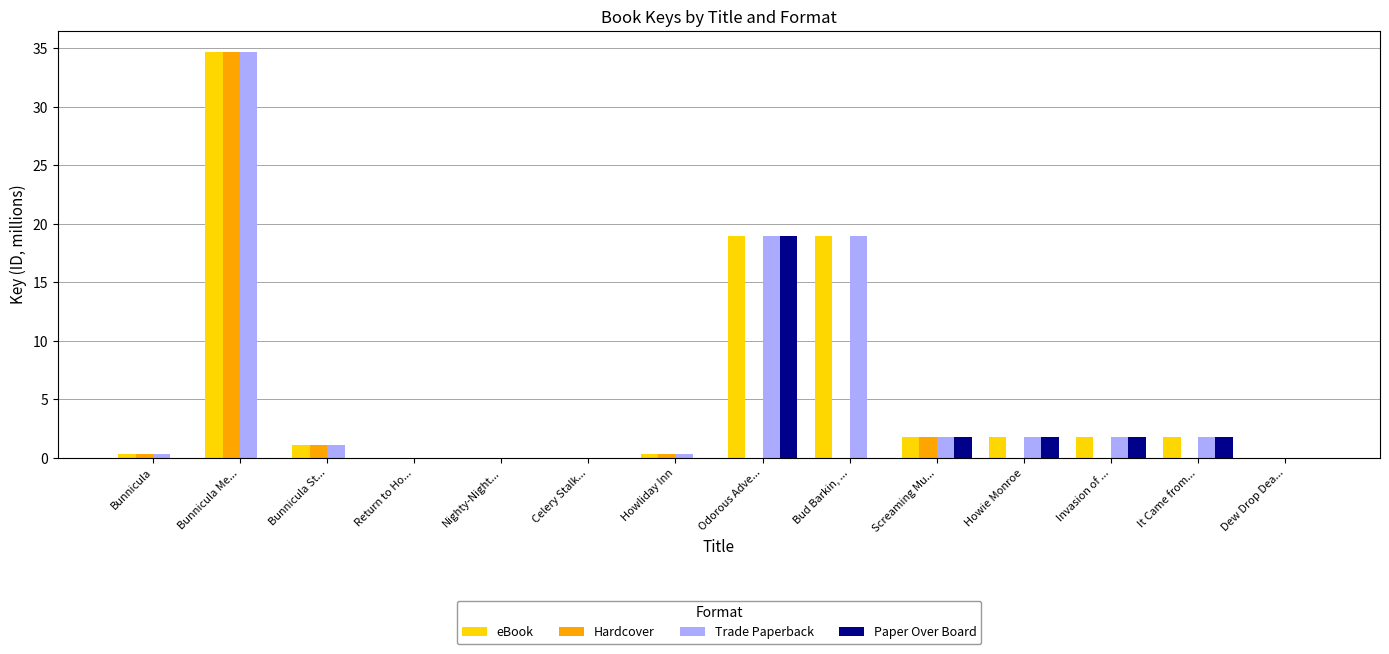

Is the value of eBook at Screaming Mu... greater than the value of Trade Paperback at Howliday Inn?

Yes